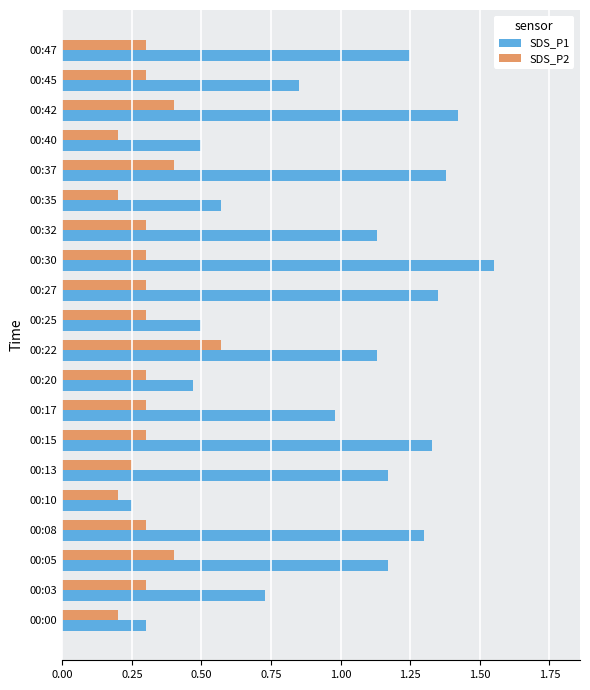

How many data points in SDS_P1 are less than 1?

9